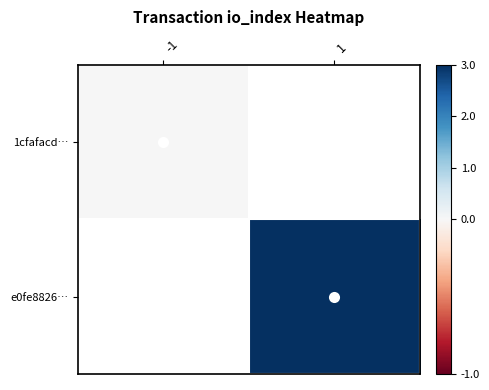

Which category has the lowest value in the 1cfafacd… series?

-1